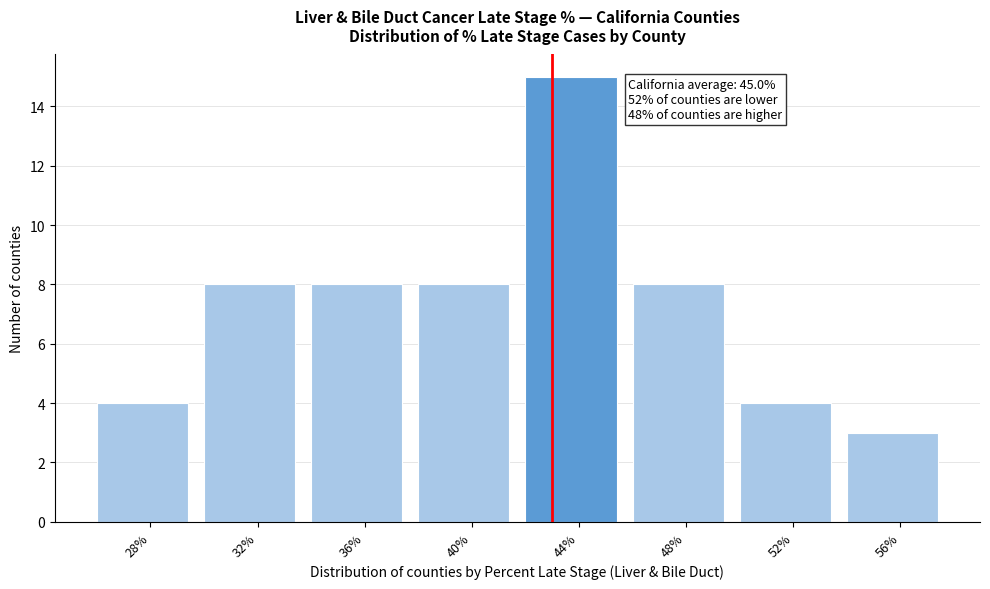

Reading right to left, what are all the values shown in this chart?

56%=3	52%=4	48%=8	44%=15	40%=8	36%=8	32%=8	28%=4